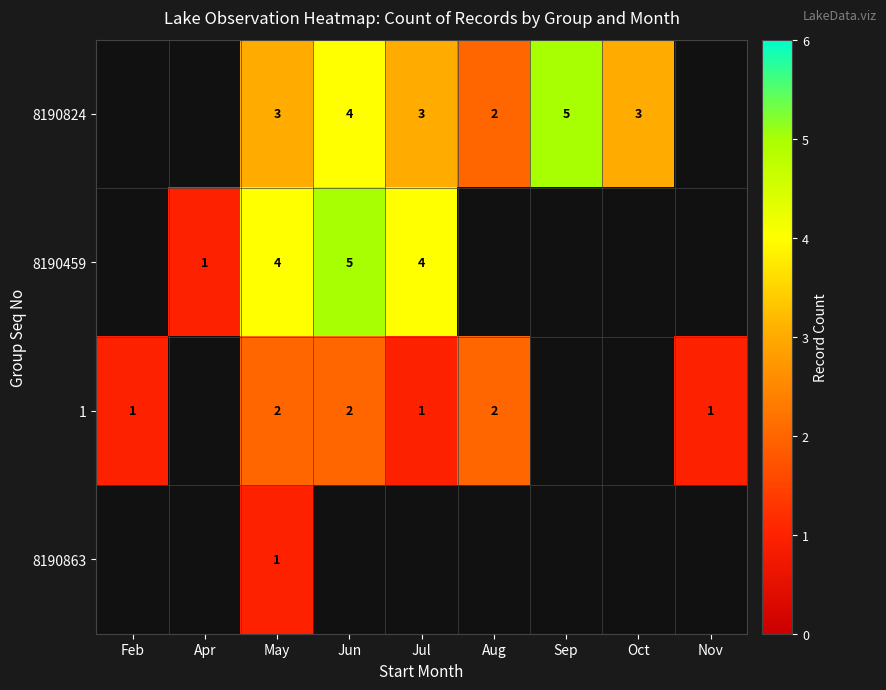

How many 1 values are between 1 and 2?

6